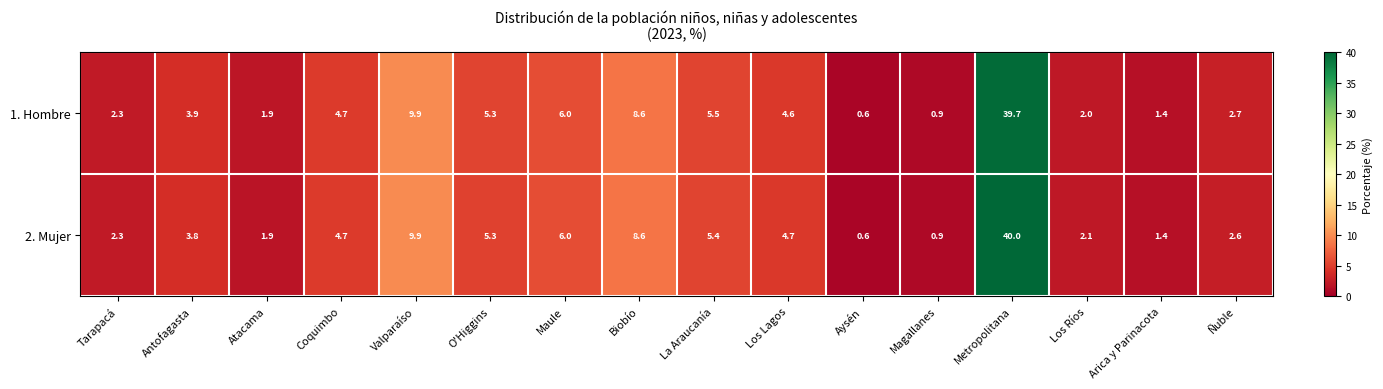

Count the number of categories in the chart.

16